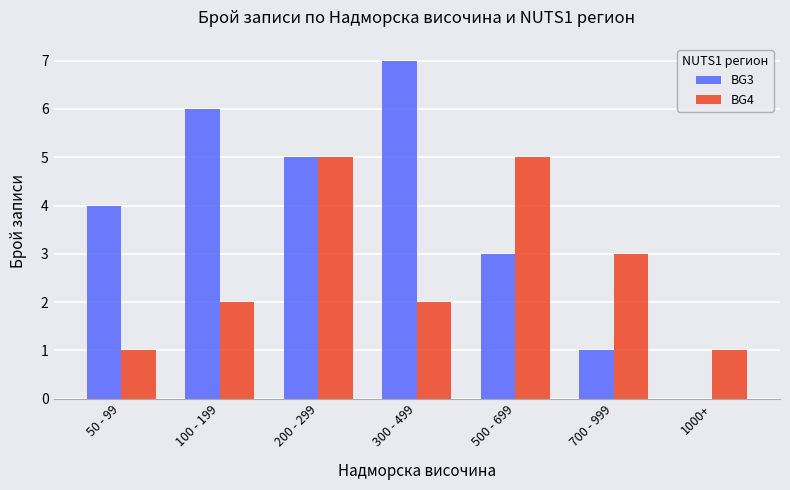

Reading left to right, what are all the values shown in this chart?

BG3: 4	6	5	7	3	1	0
BG4: 1	2	5	2	5	3	1